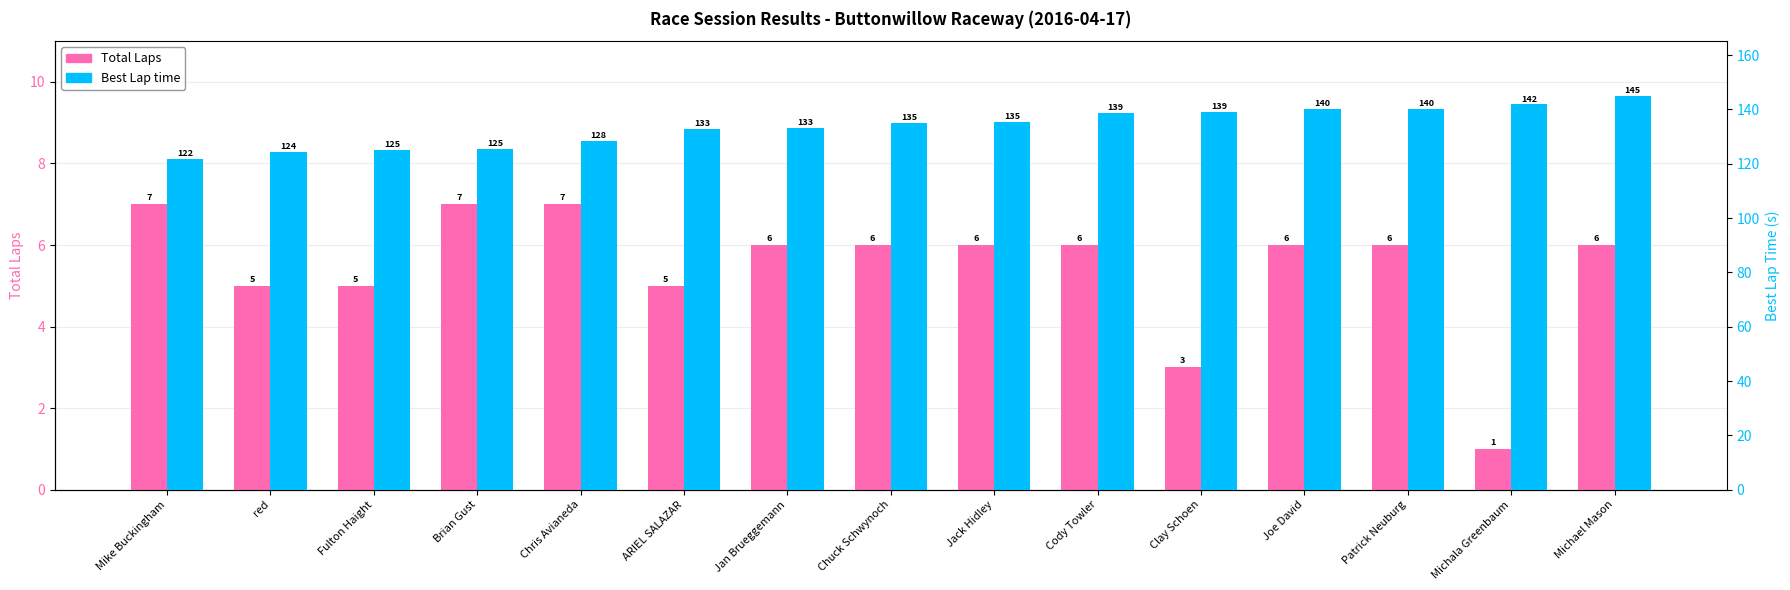

What is the total value across all series at red?

129.3